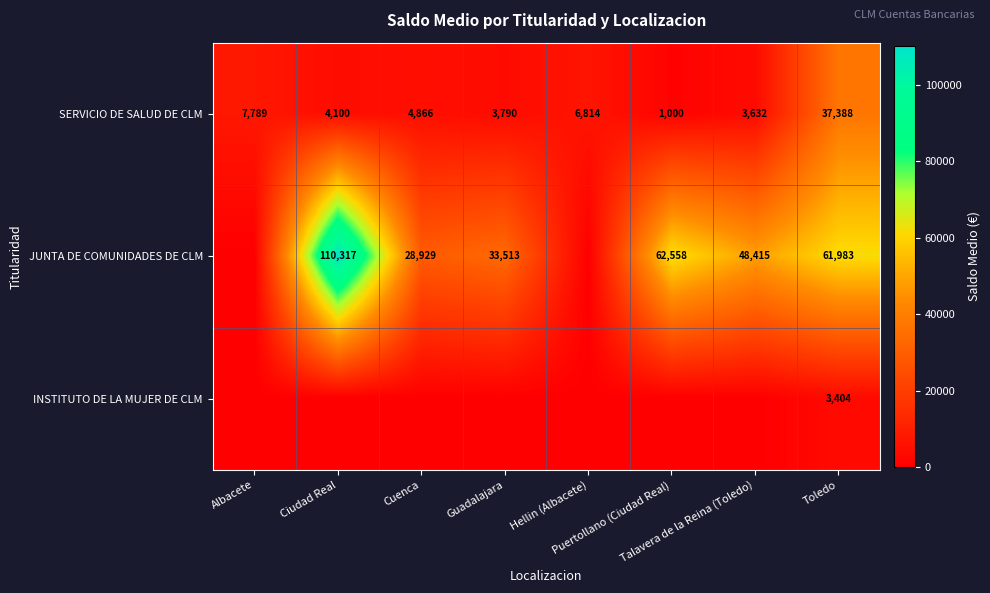

What is the minimum value for SERVICIO DE SALUD DE CLM?

1000